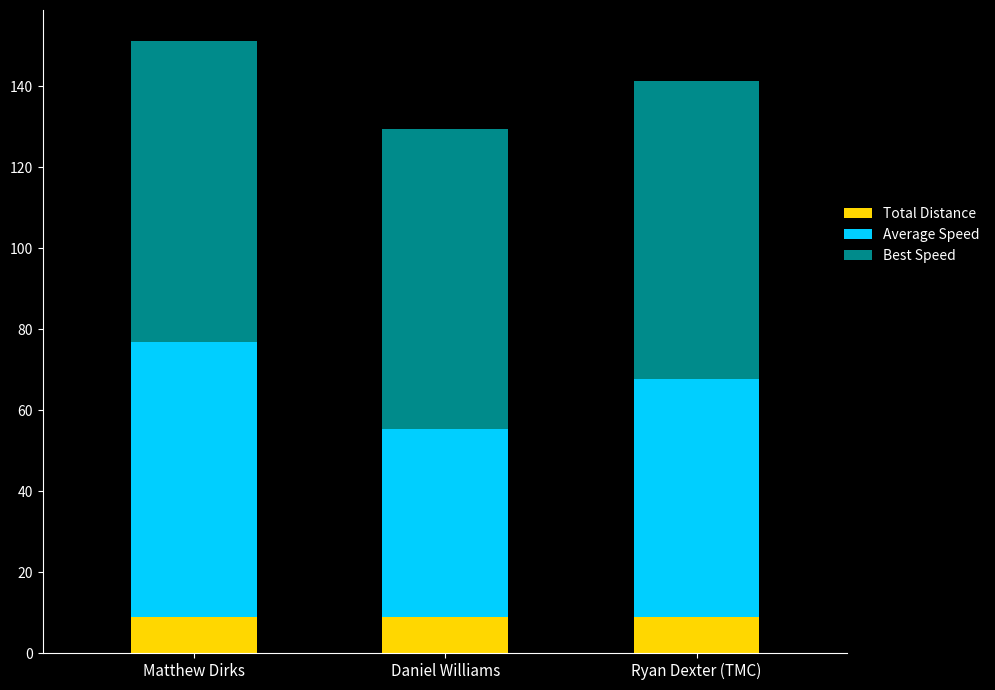

Reading left to right, what are the values for Total Distance?

Matthew Dirks=8.8	Daniel Williams=8.8	Ryan Dexter (TMC)=8.8